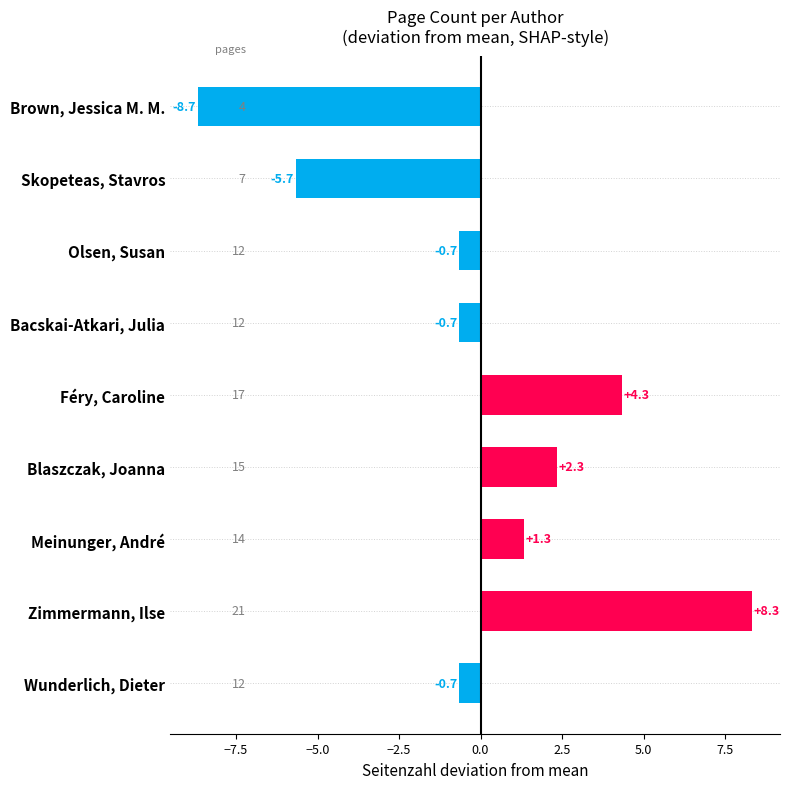

How many negative values are there?

5